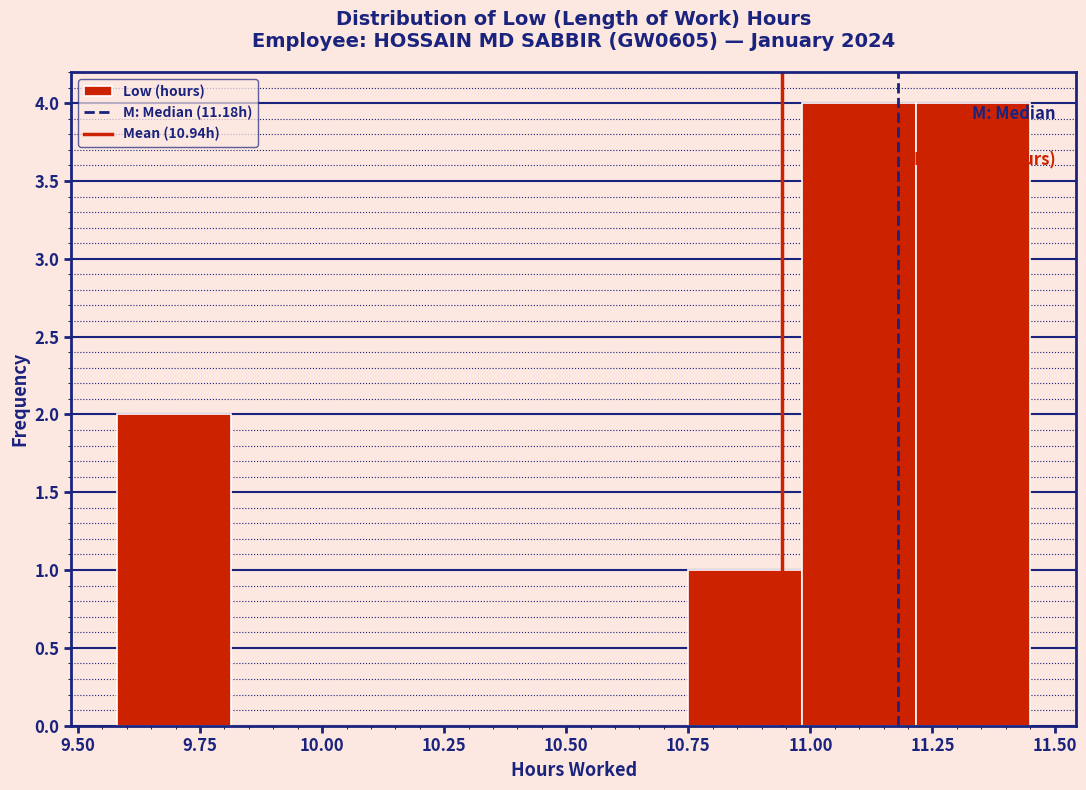

Reading left to right, list every bar in this chart as the range it spans on the x-axis followed by its height. Neither the bar edges nor the heights are printed on the chart, so give them approximately, as read against the axes.

9.60 to 9.80: 2
9.80 to 10.05: 0
10.05 to 10.30: 0
10.30 to 10.50: 0
10.50 to 10.75: 0
10.75 to 11.00: 1
11.00 to 11.20: 4
11.20 to 11.45: 4